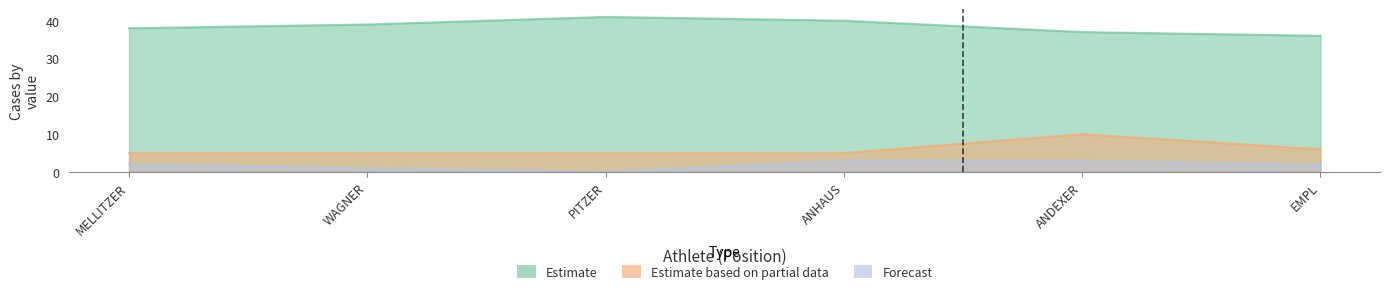

What is the difference between the maximum and minimum values in the Forecast series?

3